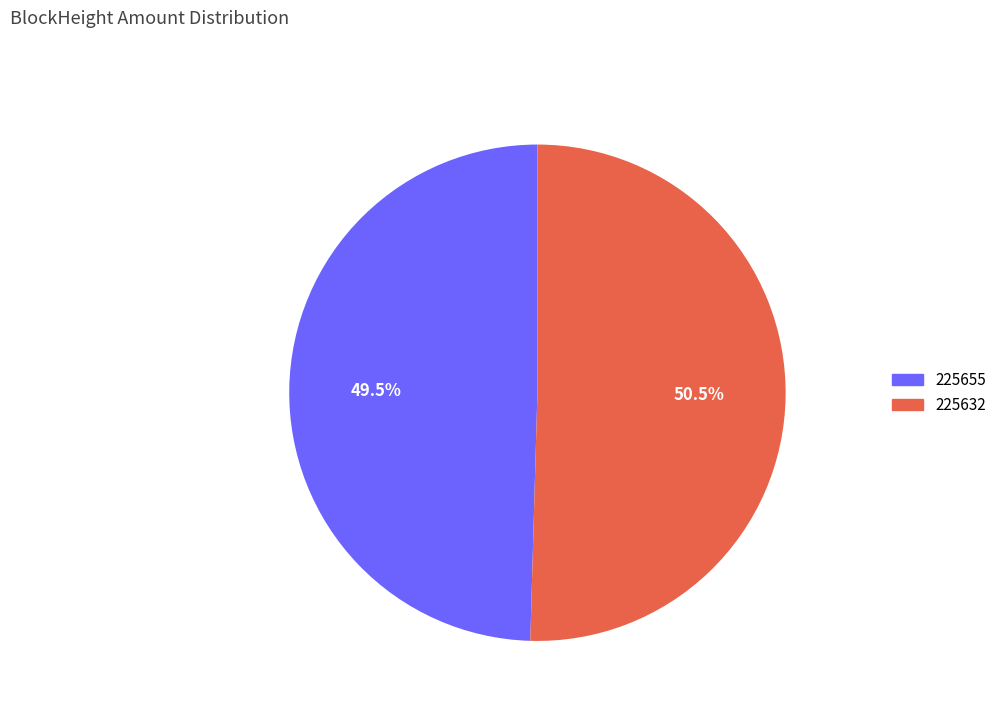

How many segments does this pie chart have?

2